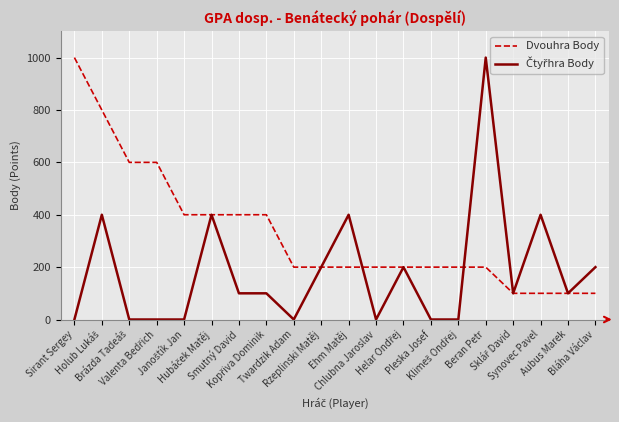

Which series has the largest total across all categories?

Dvouhra Body